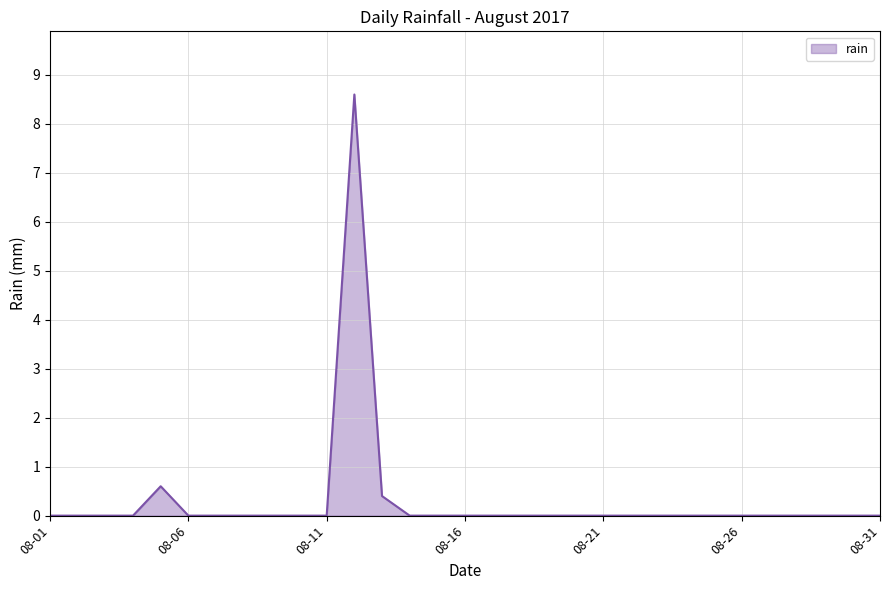

How many lines are shown in the chart?

1